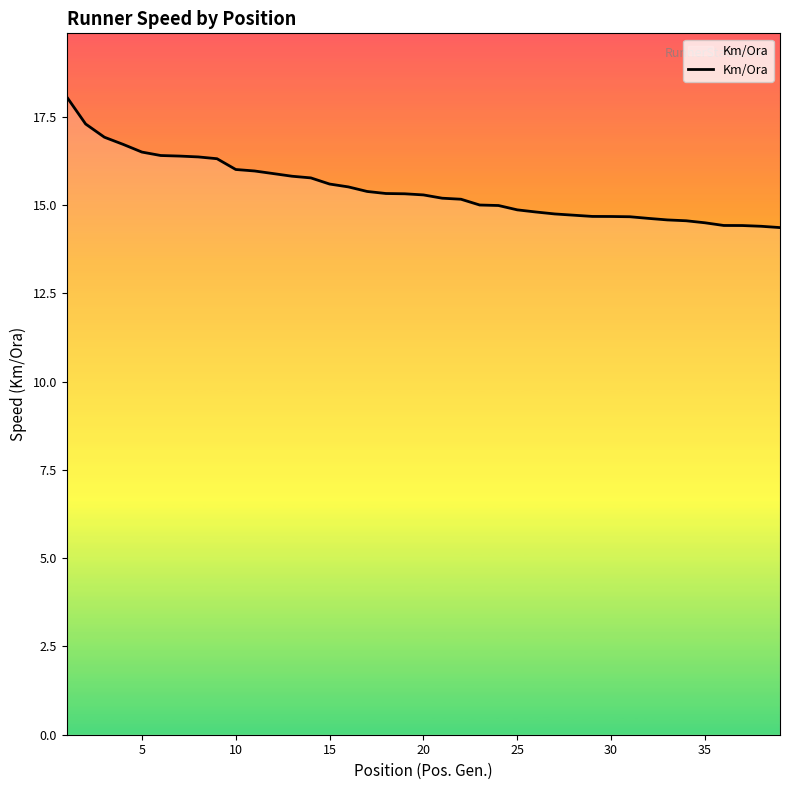

What is the greatest value displayed?

18.1